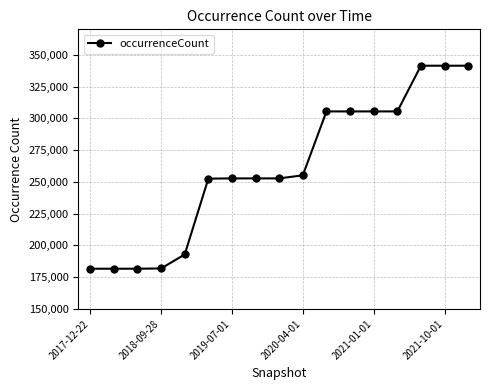

What is the average value?

260663